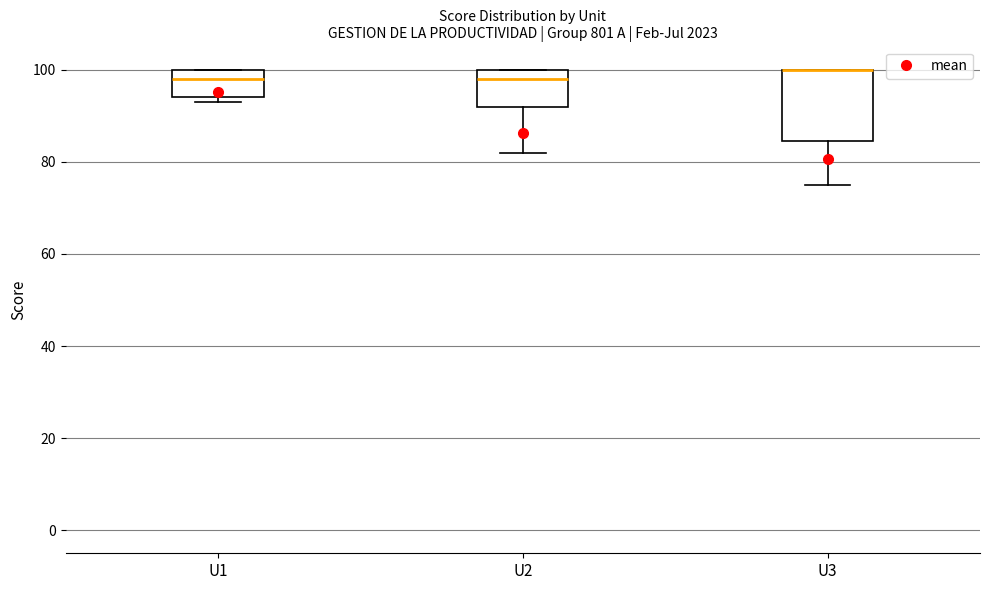

Which box is the tallest, from its lower edge to its upper edge?

U3